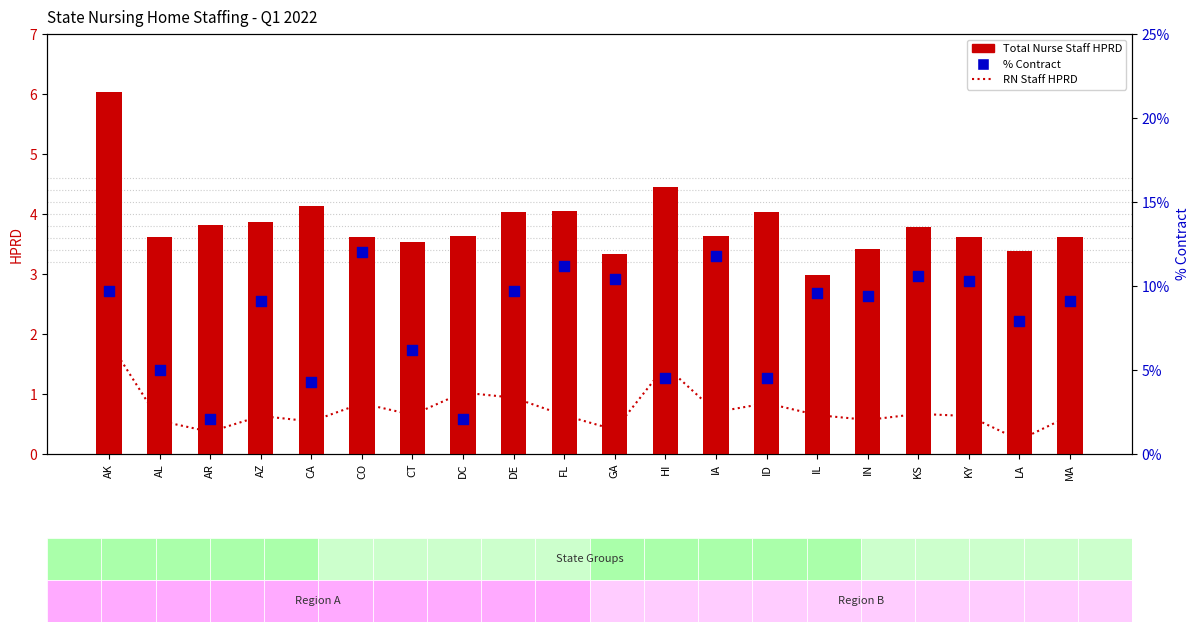

Which series reaches the maximum Y coordinate?

% Contract